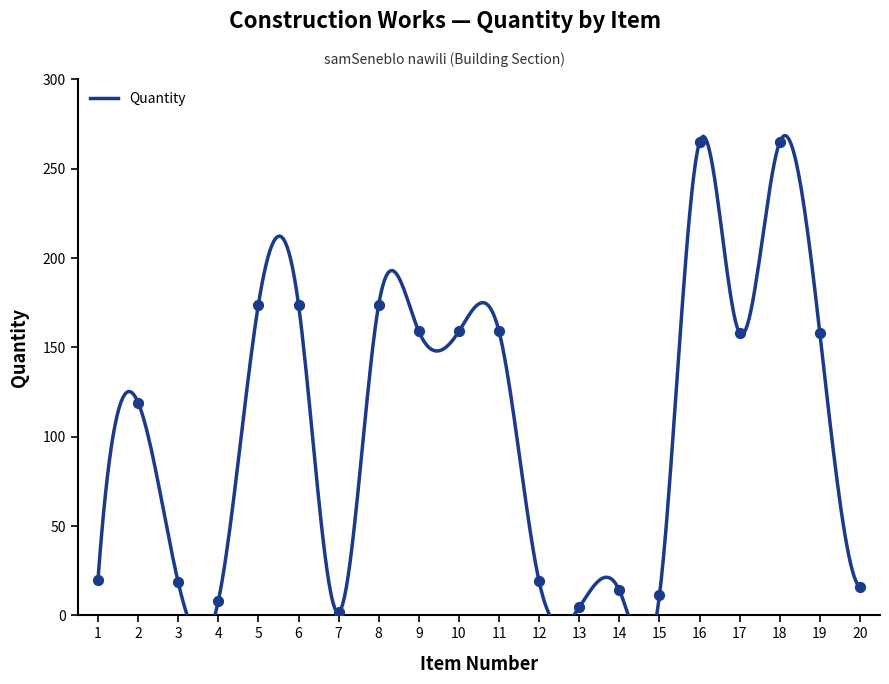

What is the change in value from 7 to 14?

+12.3